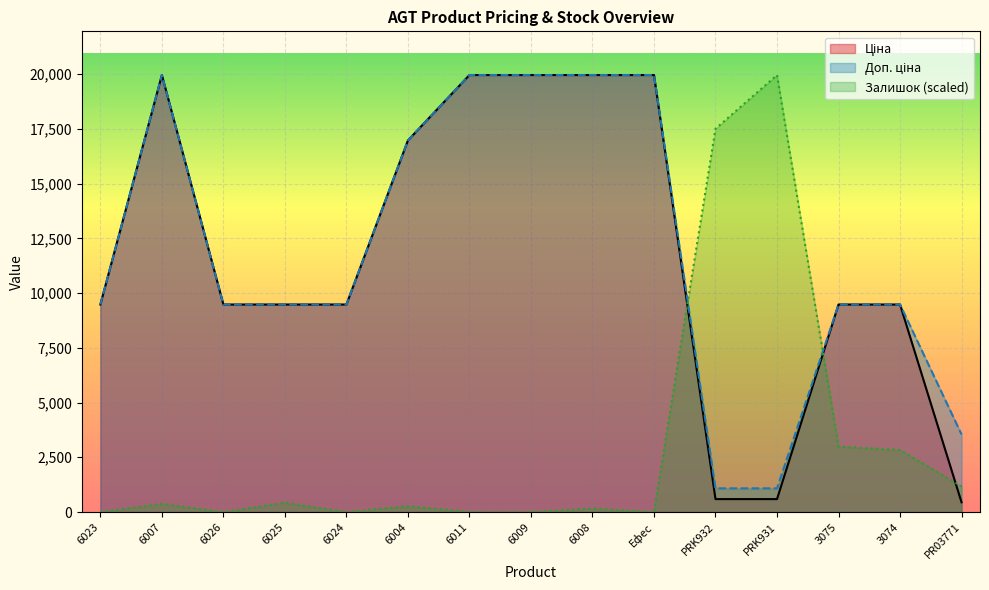

List the labels in order of Ціна value, smallest first.

PR03771, PRK932, PRK931, 6023, 6026, 6025, 6024, 3075, 3074, 6004, 6007, 6011, 6009, 6008, Ефес